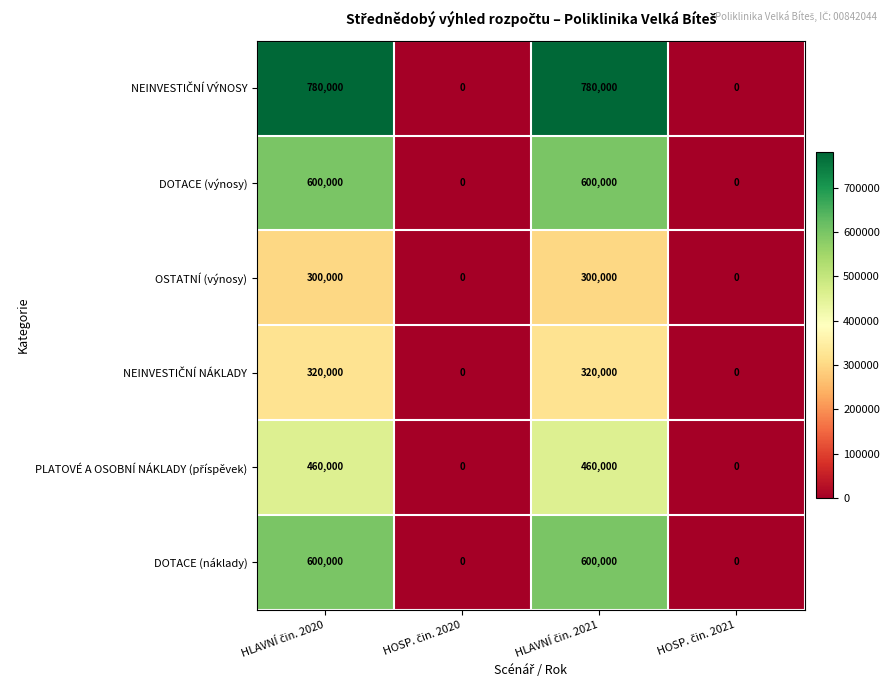

How many series are shown in this chart?

6